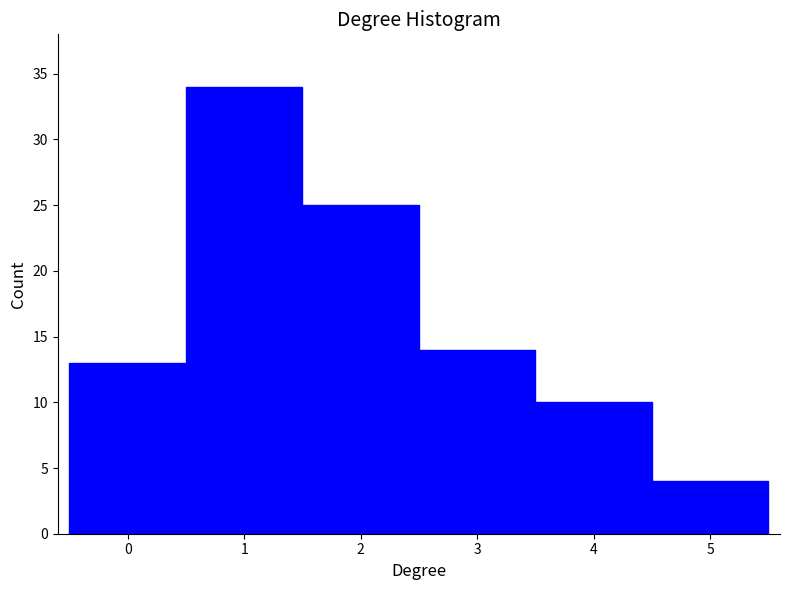

Reading left to right, transcribe this chart: for each bar, give the range it covers on the x-axis and its height. The values are not printed on the chart, so give them approximately, as read against the axis.

-0.5 to 0.5: 13
0.5 to 1.5: 34
1.5 to 2.5: 25
2.5 to 3.5: 14
3.5 to 4.5: 10
4.5 to 5.5: 4